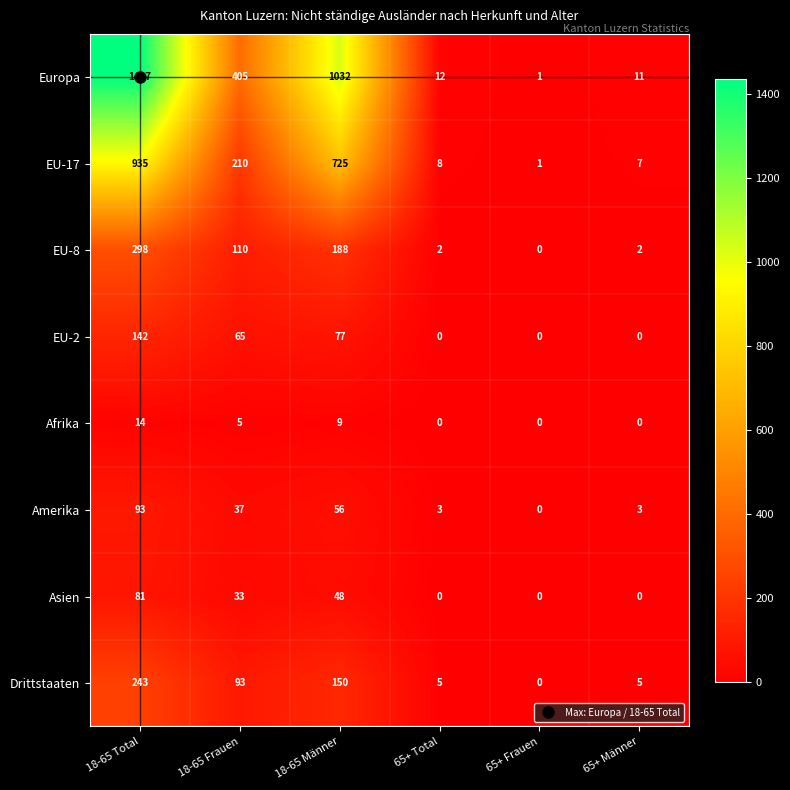

Count the Asien values in the range 0 to 48.

5